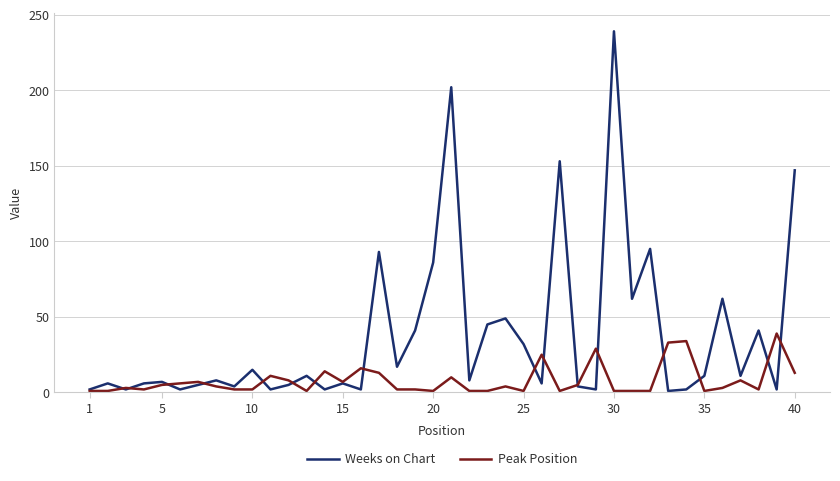

Which series has the largest total across all categories?

Weeks on Chart